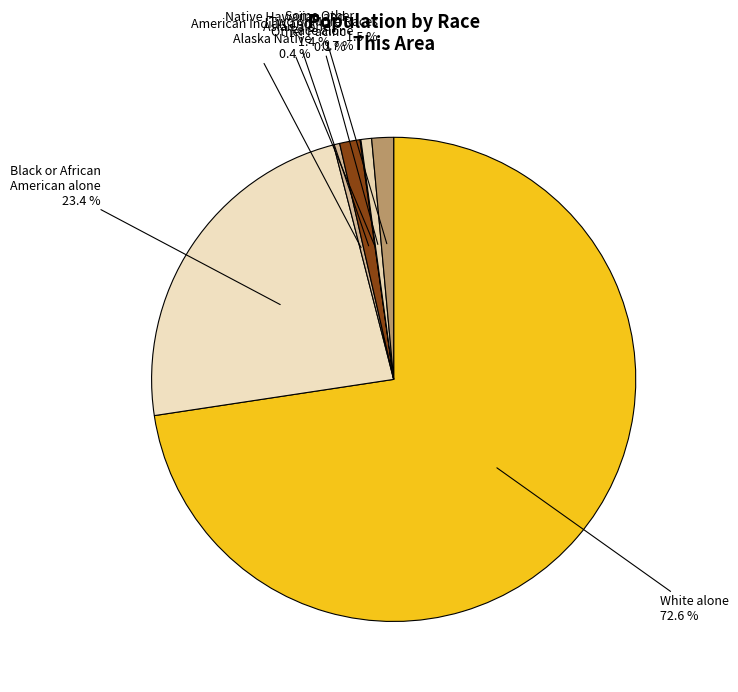

Which has a higher value, Asian alone or Black or African American alone?

Black or African American alone